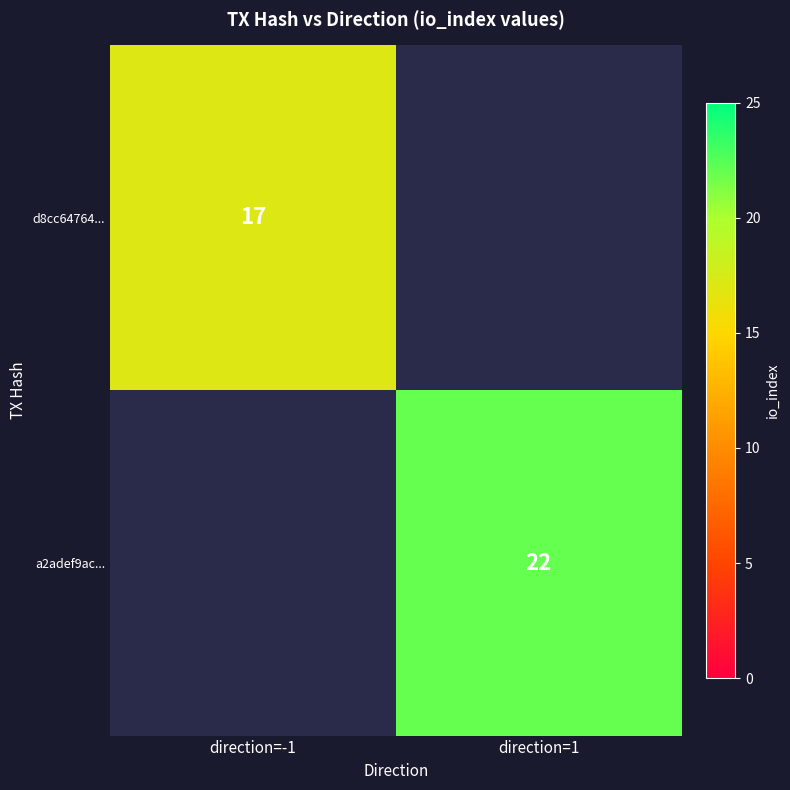

The a2adef9ac... series shows 14 at direction=1. True or false?

False